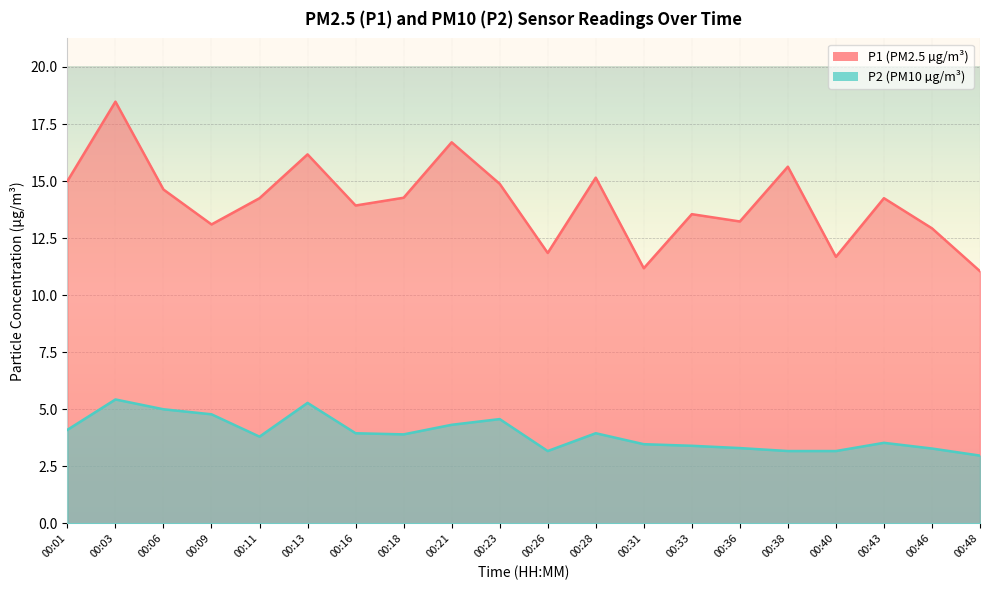

Where is the first local maximum for P1?

00:03